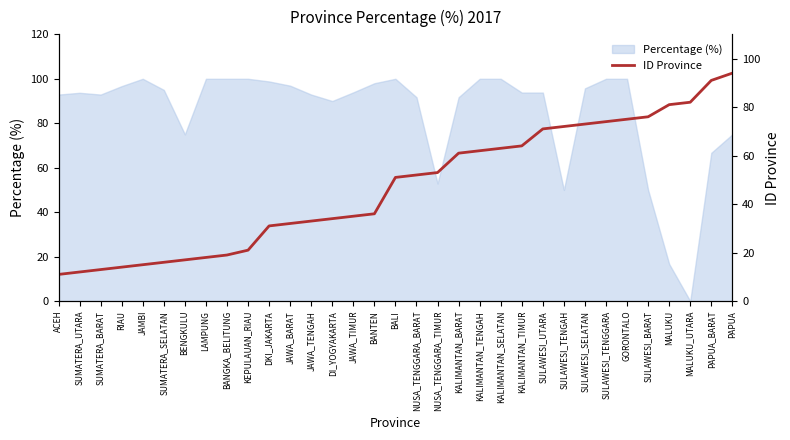

How many values are below 51?

16